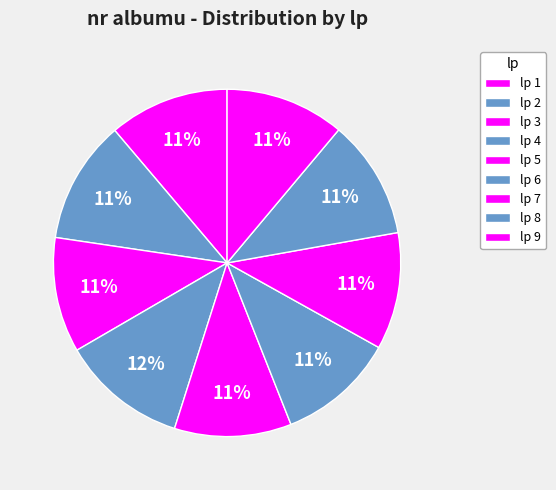

Count the number of slices in the pie.

9